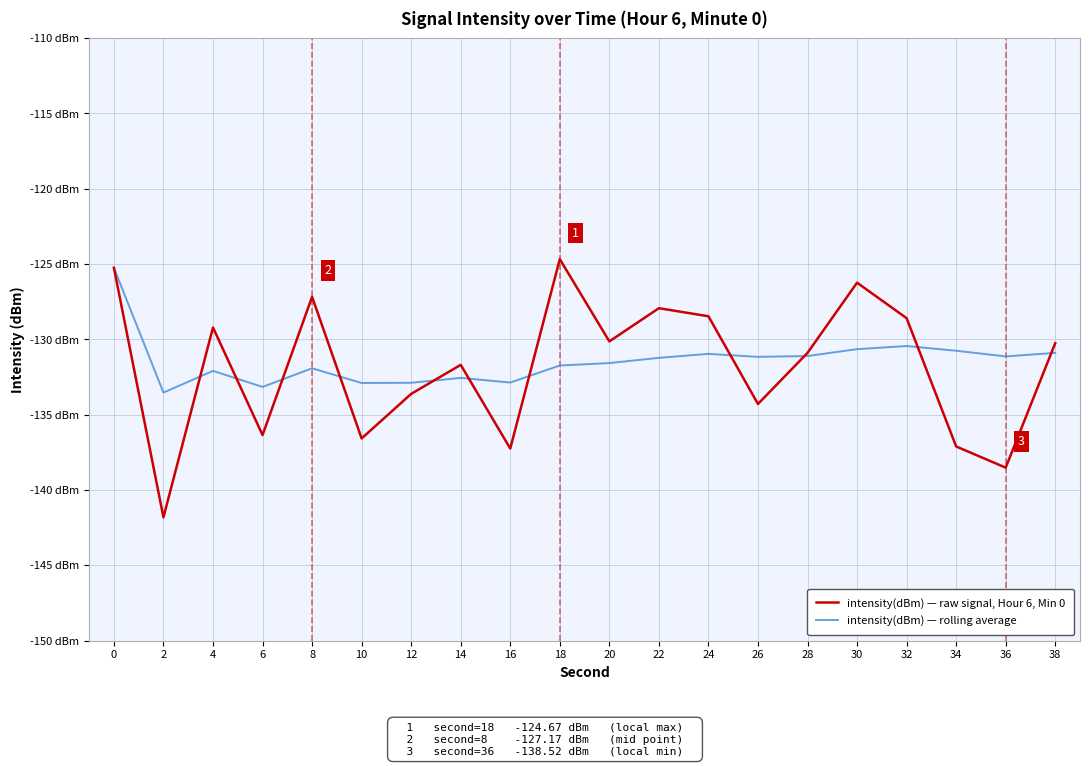

Between 24 and 30, which series saw the biggest shift?

intensity(dBm) — raw signal, Hour 6, Min 0